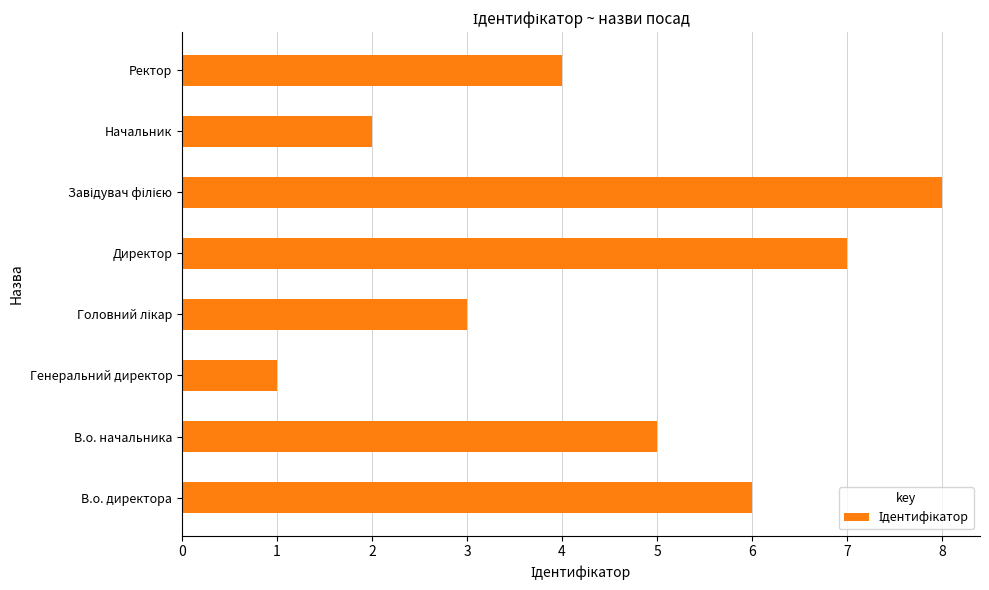

The chart shows a value of 7 at Директор. True or false?

True